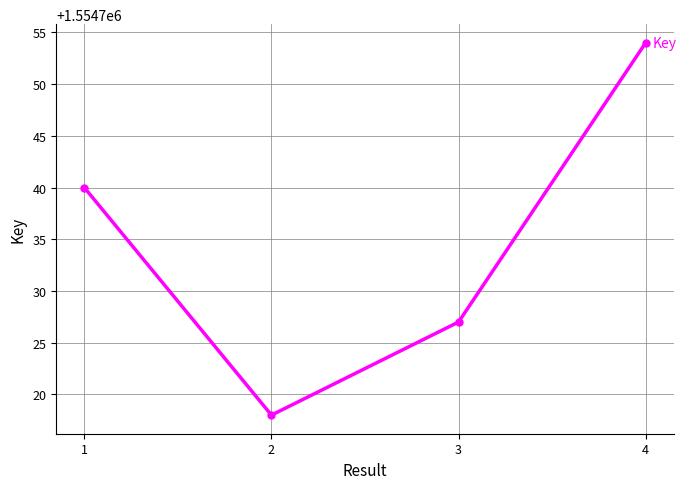

Reading left to right, list all the values displayed in this chart.

1554740	1554718	1554727	1554754